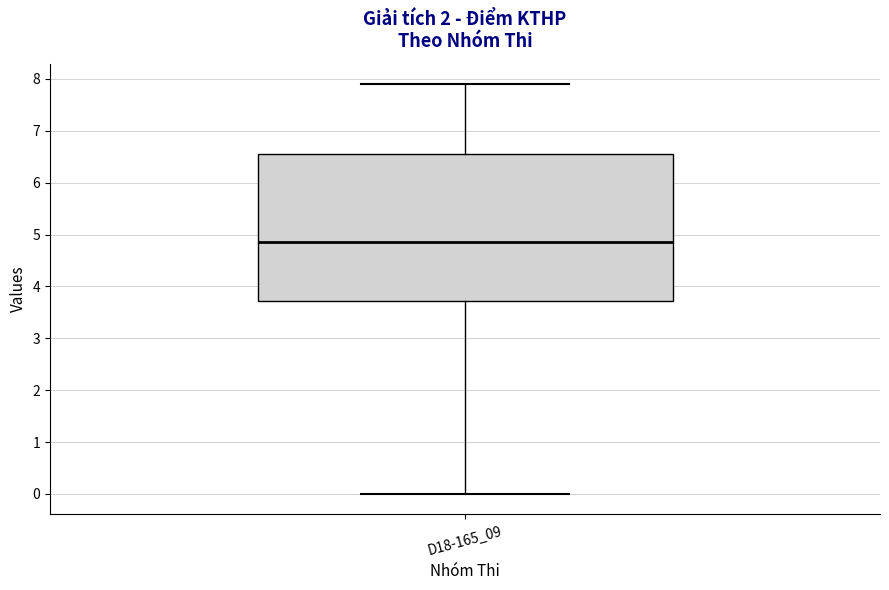

Transcribe this box plot: give where the median line is, the range the box spans, and where the two whiskers end, as read against the y-axis. The values are not printed on the chart, so give them approximately, as read against the axis.

median 4.9, box 3.7 to 6.6, whiskers 0.0 to 7.9